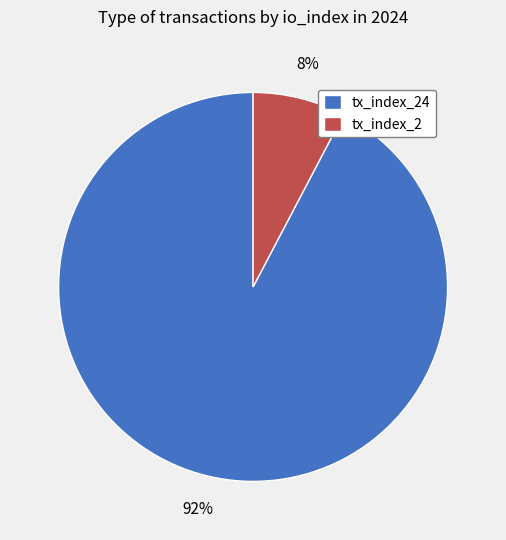

True or false: tx_index_24 accounts for 99% of the total.

False